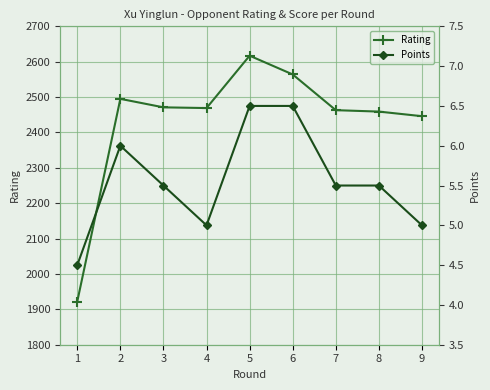

Rank the series by their maximum value, from lowest to highest.

Points, Rating